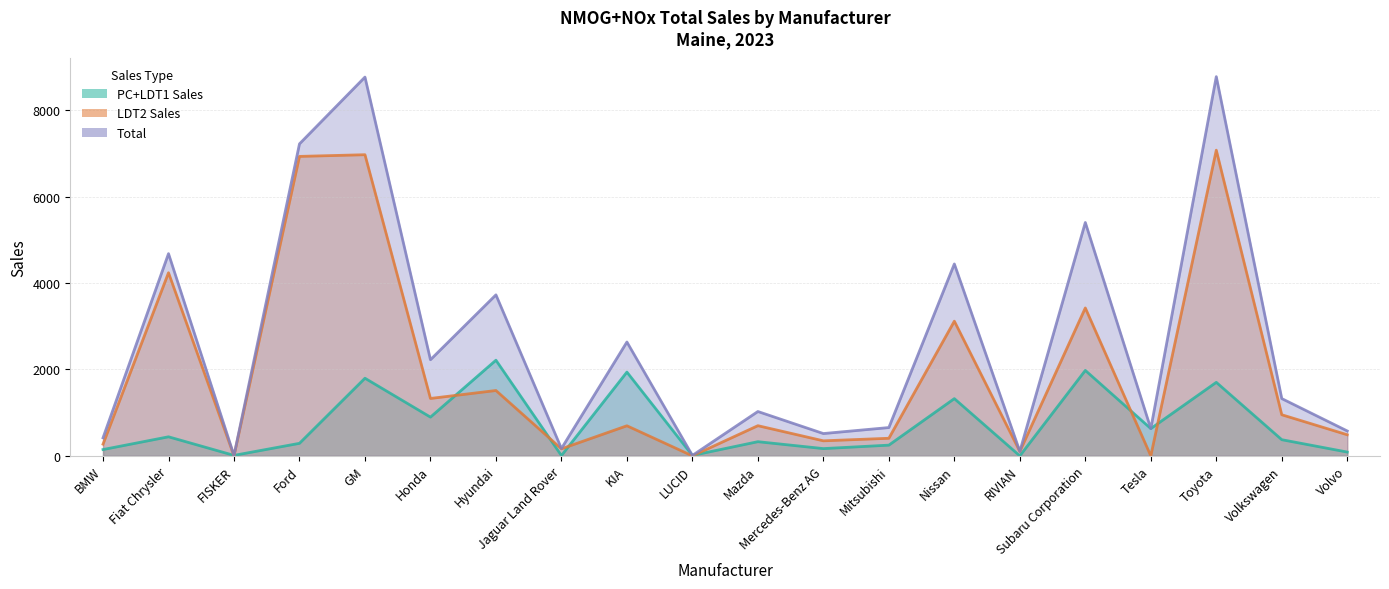

What is the total value across all series at Volvo?

1152